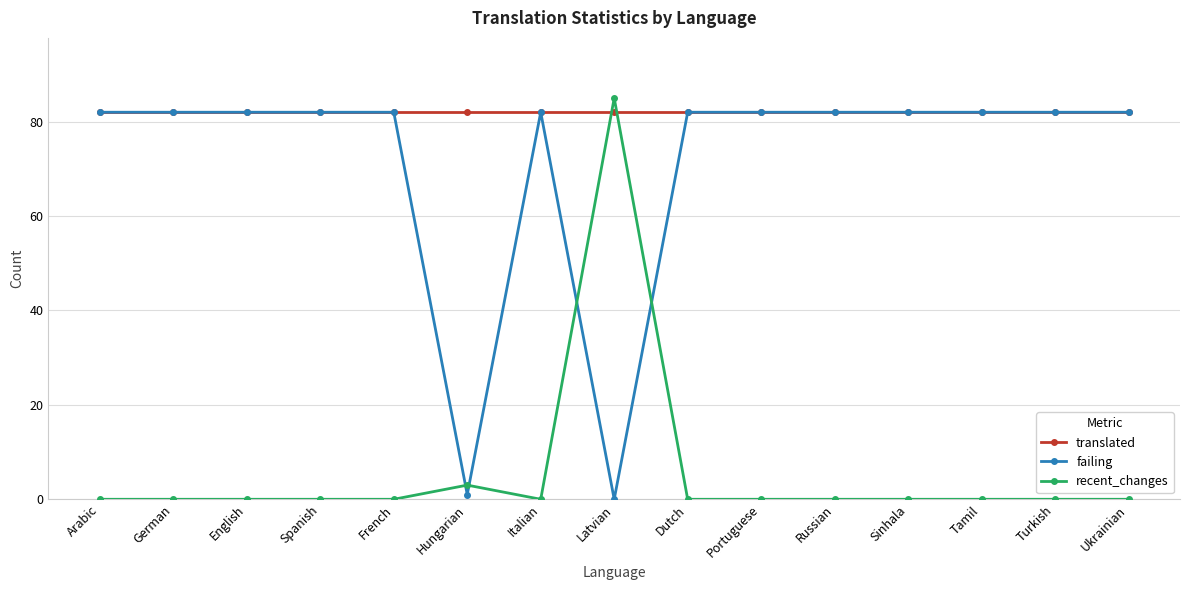

Reading left to right, transcribe all the data shown in this chart.

translated: Arabic=82	German=82	English=82	Spanish=82	French=82	Hungarian=82	Italian=82	Latvian=82	Dutch=82	Portuguese=82	Russian=82	Sinhala=82	Tamil=82	Turkish=82	Ukrainian=82
failing: Arabic=82	German=82	English=82	Spanish=82	French=82	Hungarian=1	Italian=82	Latvian=0	Dutch=82	Portuguese=82	Russian=82	Sinhala=82	Tamil=82	Turkish=82	Ukrainian=82
recent_changes: Arabic=0	German=0	English=0	Spanish=0	French=0	Hungarian=3	Italian=0	Latvian=85	Dutch=0	Portuguese=0	Russian=0	Sinhala=0	Tamil=0	Turkish=0	Ukrainian=0